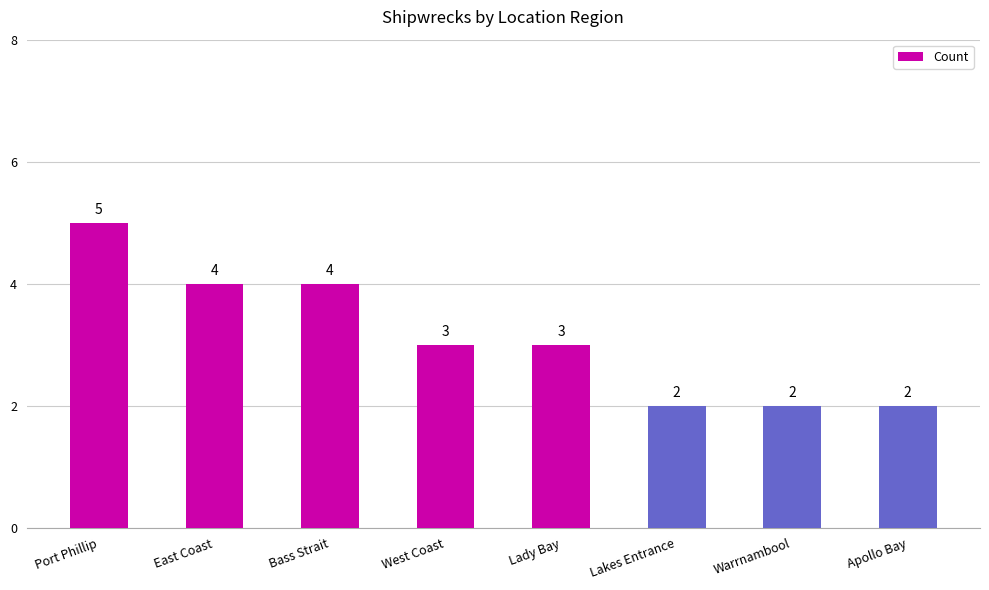

What value does the data have at West Coast?

3